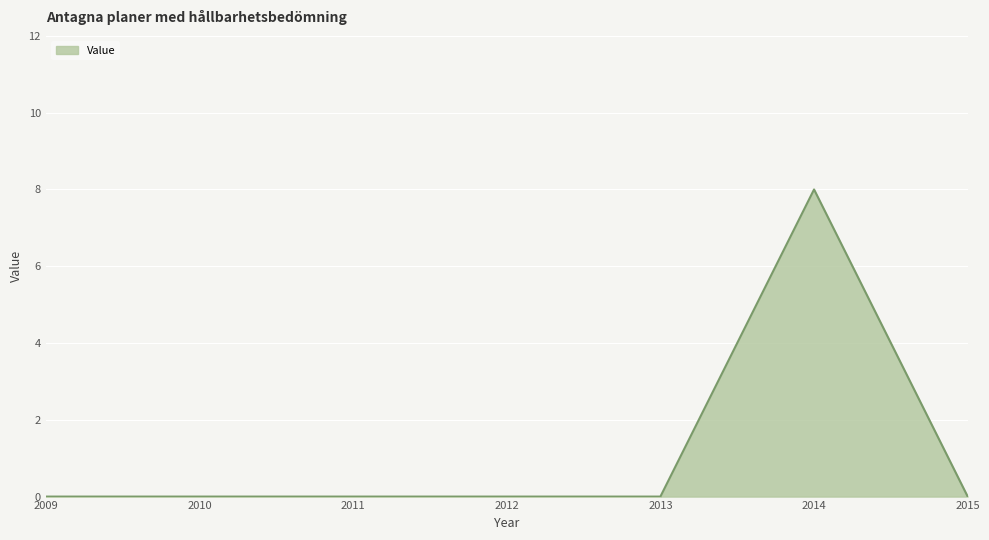

The value at 2009 is 5. True or false?

False